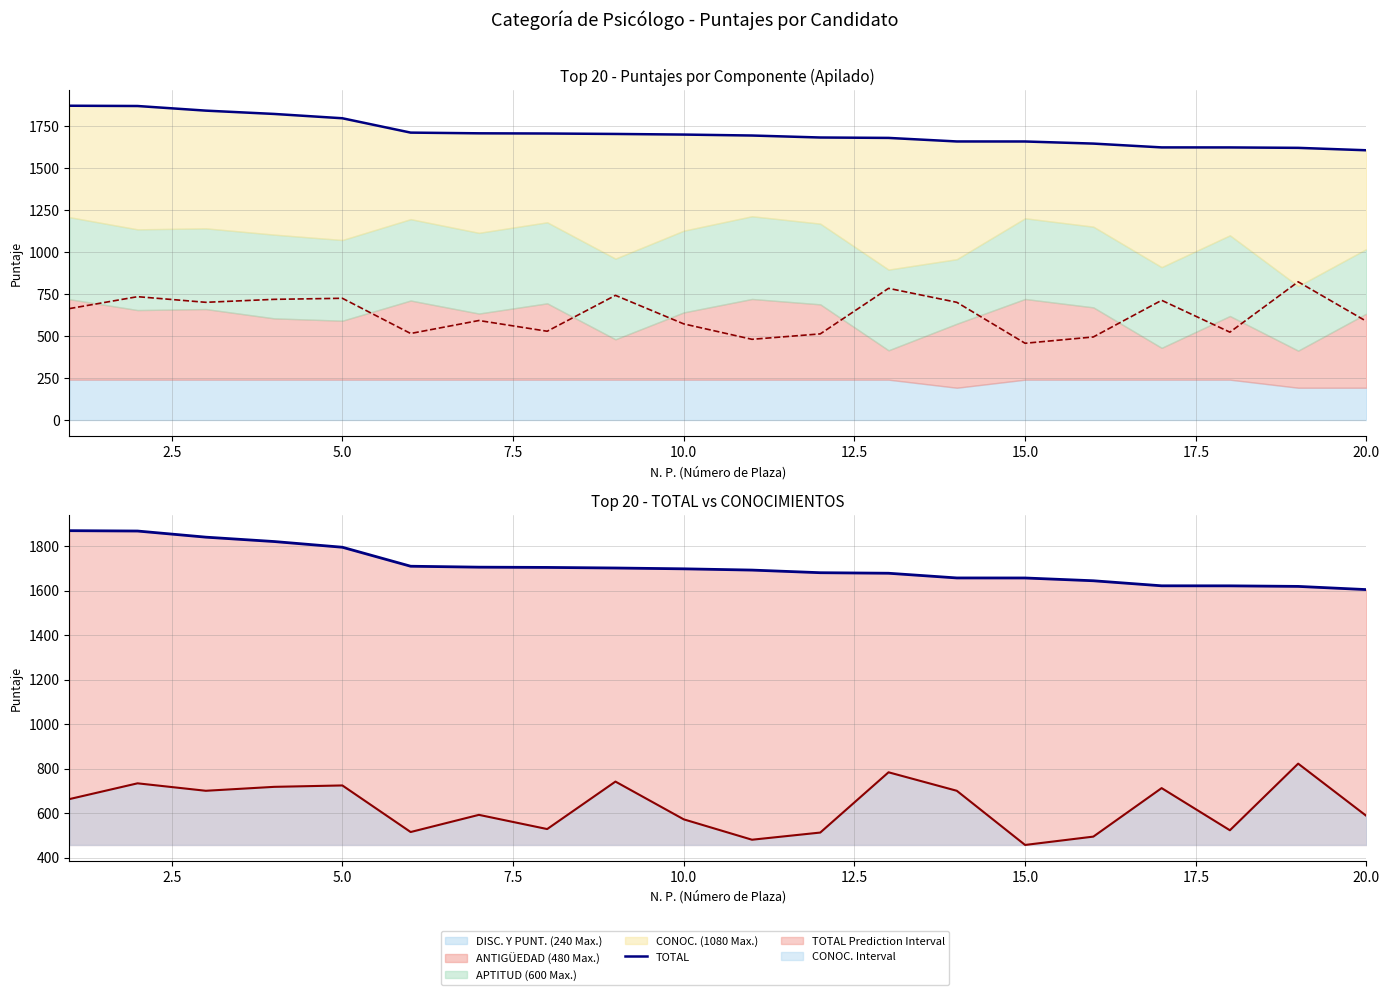

Reading right to left, what are all the values shown in this chart?

TOTAL: 1604.3	1618.7	1621.2	1621.3	1644.0	1656.5	1656.7	1677.8	1680.2	1692.0	1697.6	1701.3	1704.0	1705.1	1709.3	1794.7	1820.3	1840.0	1867.5	1869.2
CONOC. (1080 Max.) Line: 586.9	822.0	522.5	712.0	494.0	456.5	700.0	783.1	512.2	480.0	571.6	741.3	528.0	591.8	514.6	724.0	717.7	700.0	733.5	662.5
CONOC. (1080 Max.): 586.9	822.0	522.5	712.0	494.0	456.5	700.0	783.1	512.2	480.0	571.6	741.3	528.0	591.8	514.6	724.0	717.7	700.0	733.5	662.5